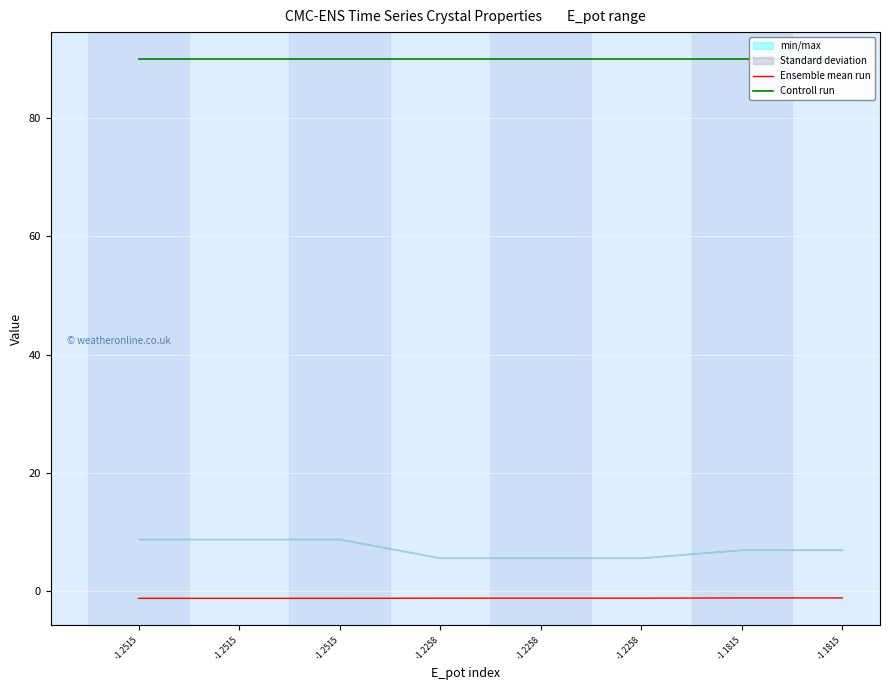

Rank the series by their maximum value, from lowest to highest.

Ensemble mean run, Controll run